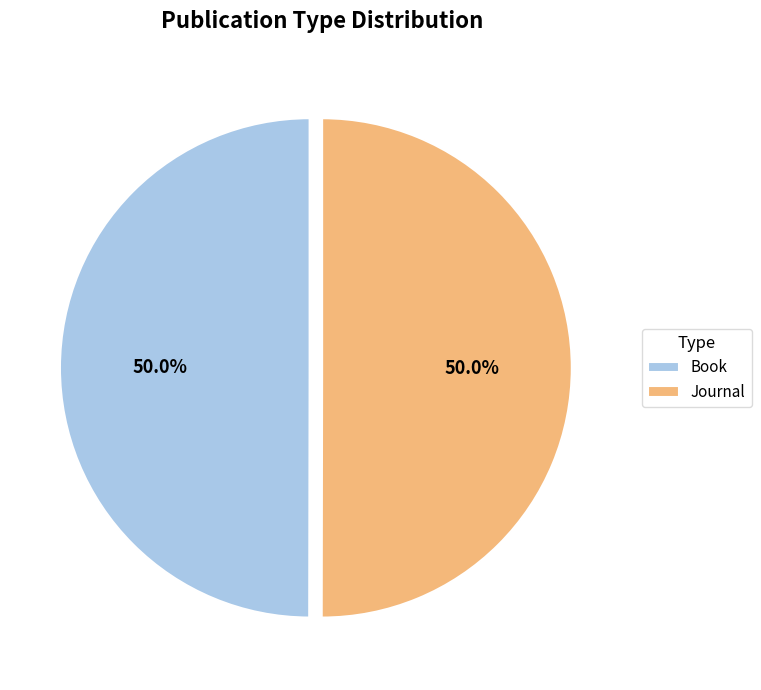

What is the ratio of the value at Book to the value at Journal?

1.0